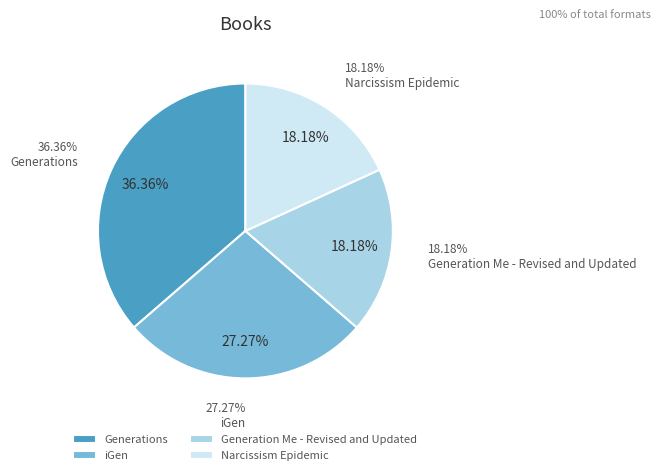

Rank the categories by value from highest to lowest.

Generations, iGen, Generation Me - Revised and Updated, Narcissism Epidemic